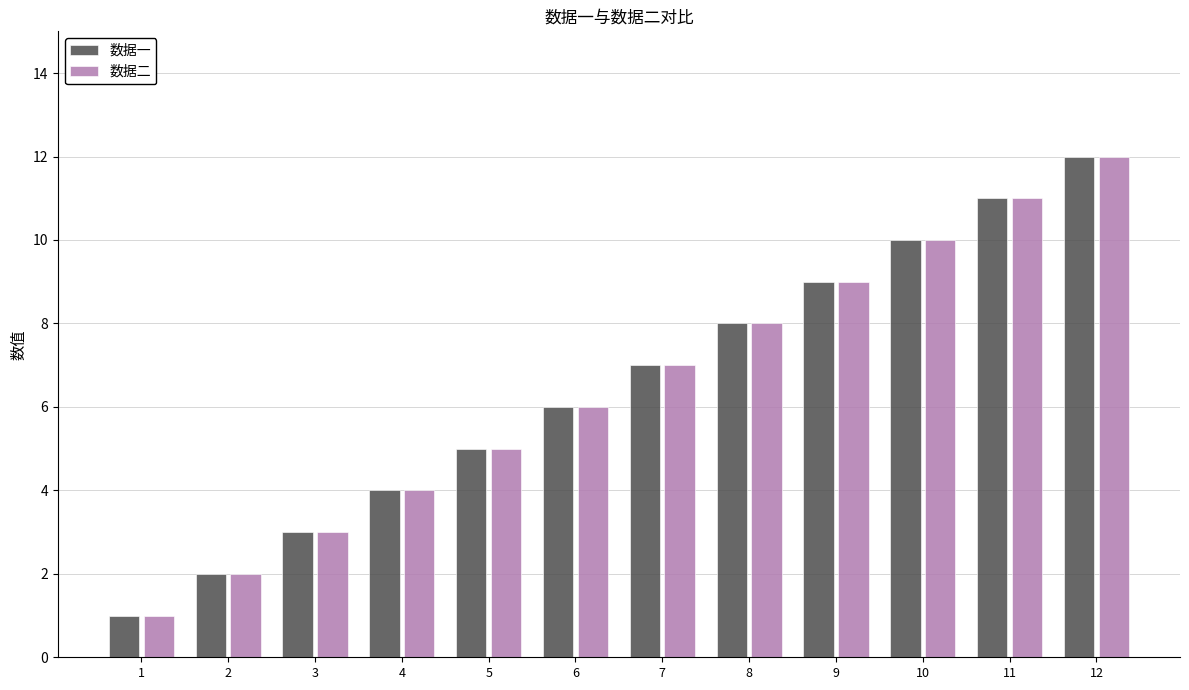

How many groups of bars are there?

12